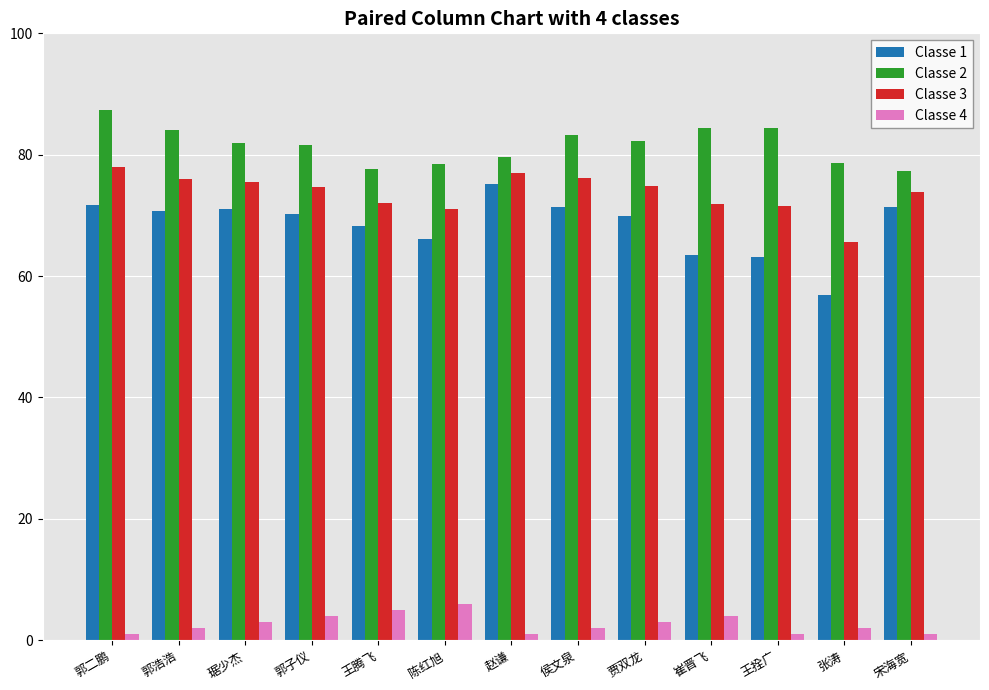

What is the maximum value shown in the chart?

87.4